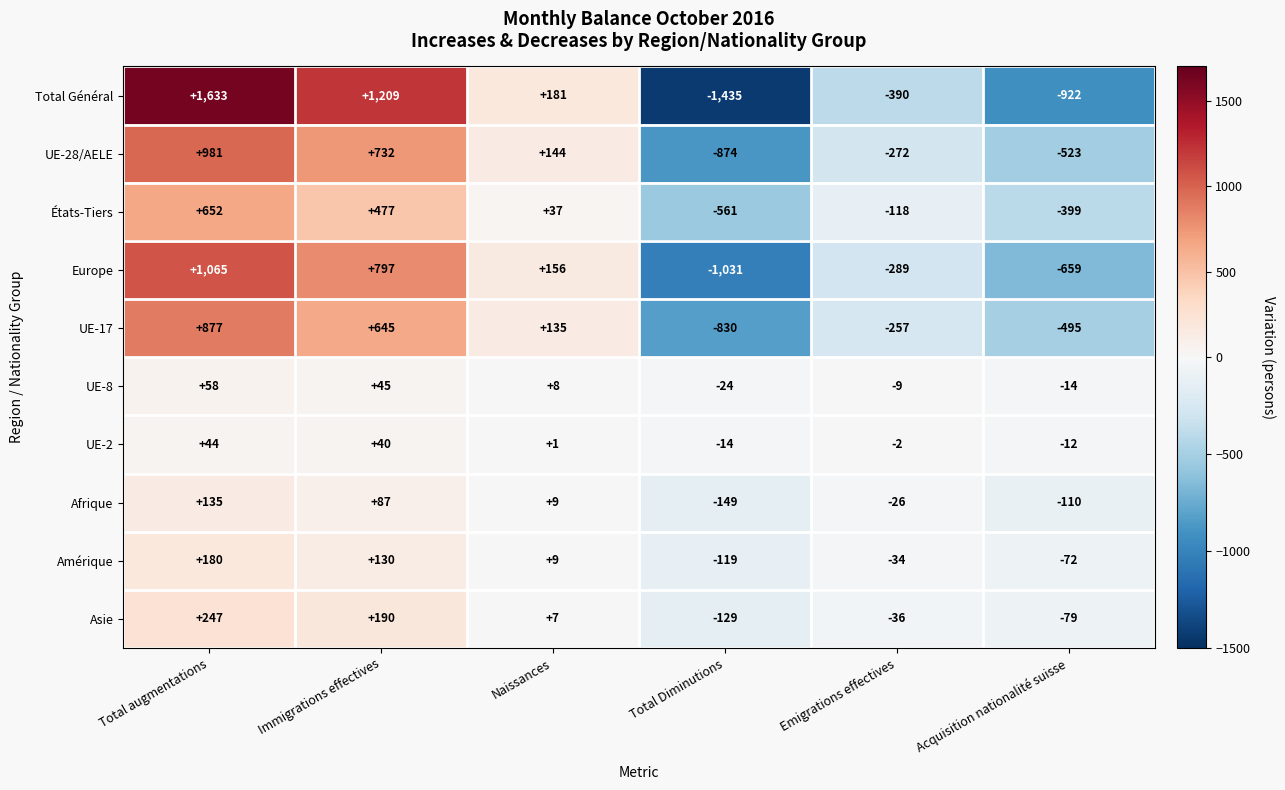

What is the total value across all series at Naissances?

687